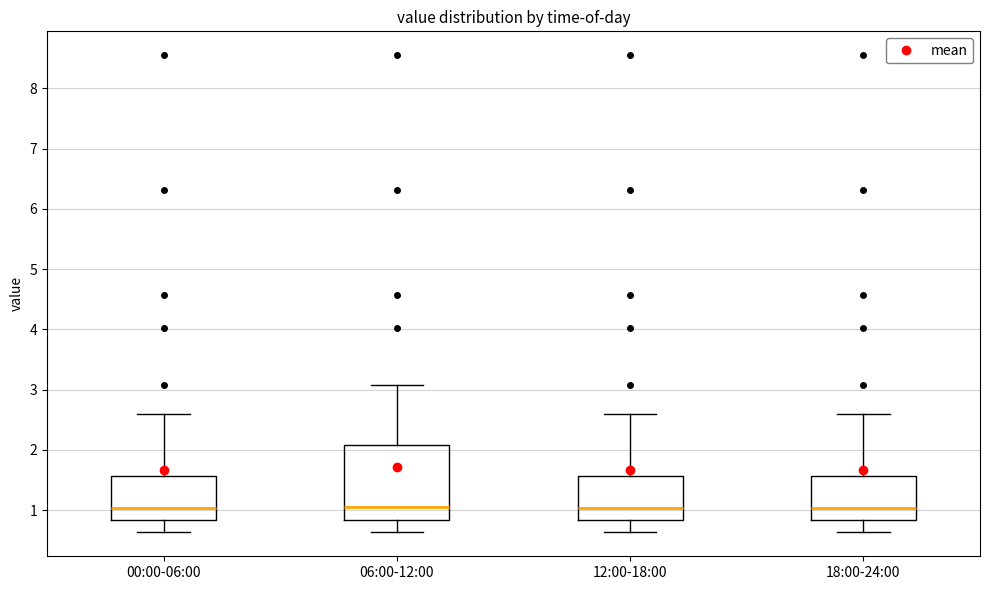

Reading left to right, transcribe this box plot: for each box, give where its median line is, the range the box spans, and where its two whiskers end, as read against the y-axis. The values are not printed on the chart, so give them approximately, as read against the axis.

00:00-06:00: median 1.0, box 0.8 to 1.6, whiskers 0.6 to 2.6
06:00-12:00: median 1.1, box 0.8 to 2.1, whiskers 0.6 to 3.1
12:00-18:00: median 1.0, box 0.8 to 1.6, whiskers 0.6 to 2.6
18:00-24:00: median 1.0, box 0.8 to 1.6, whiskers 0.6 to 2.6